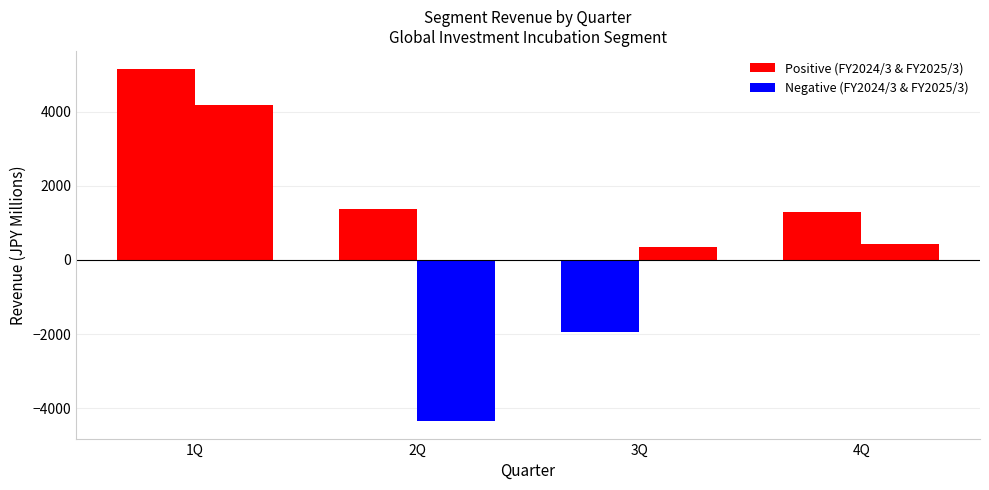

Where does the Segment Revenue (1Q FY2024/3) series first go above 1365?

1Q